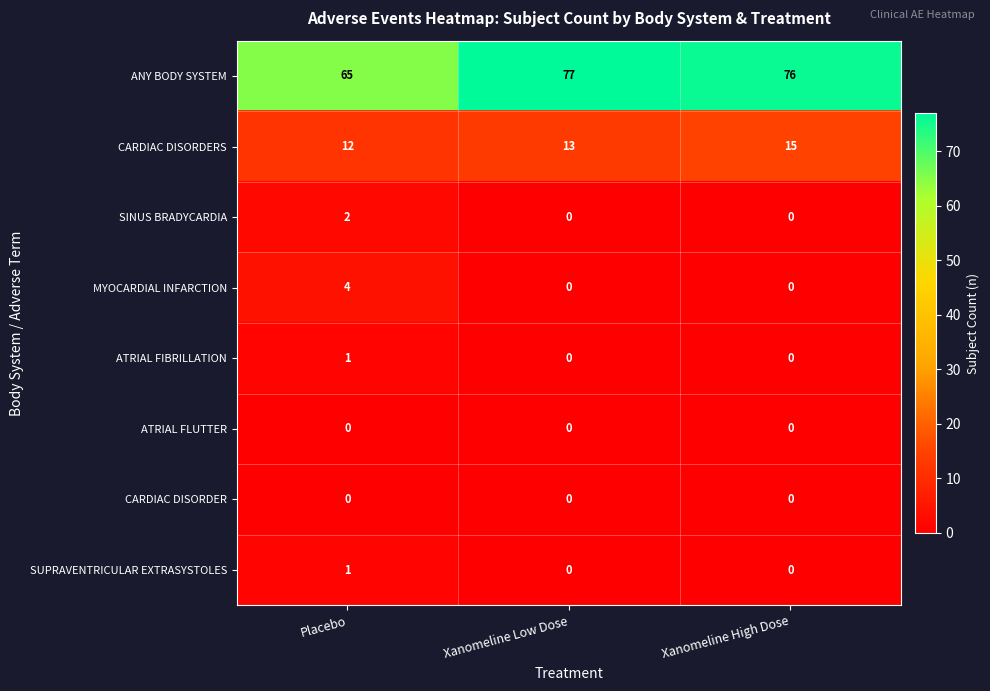

What is the maximum value shown in the chart?

77